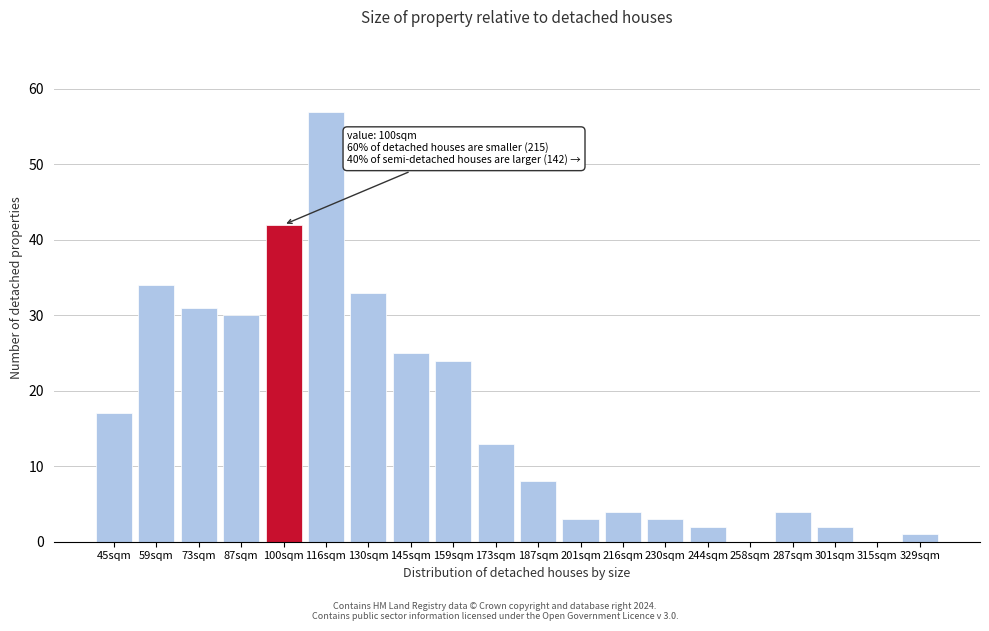

Reading left to right, what are all the values shown in this chart?

45sqm=17	59sqm=34	73sqm=31	87sqm=30	100sqm=42	116sqm=57	130sqm=33	145sqm=25	159sqm=24	173sqm=13	187sqm=8	201sqm=3	216sqm=4	230sqm=3	244sqm=2	258sqm=0	287sqm=4	301sqm=2	315sqm=0	329sqm=1